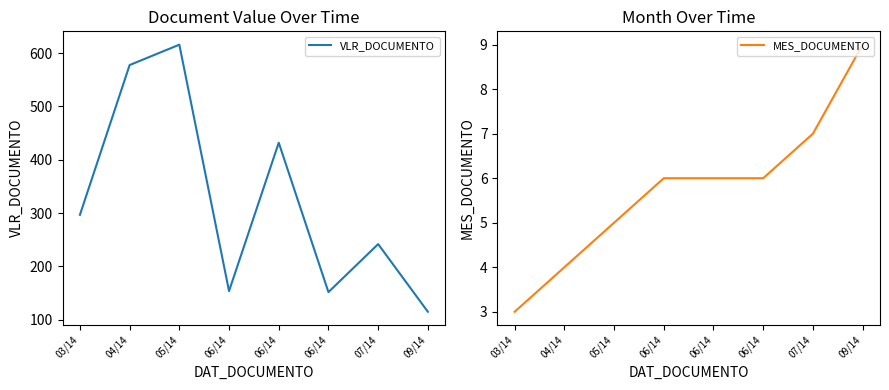

What is the value of the MES_DOCUMENTO point at the 8th from the left?

9.0